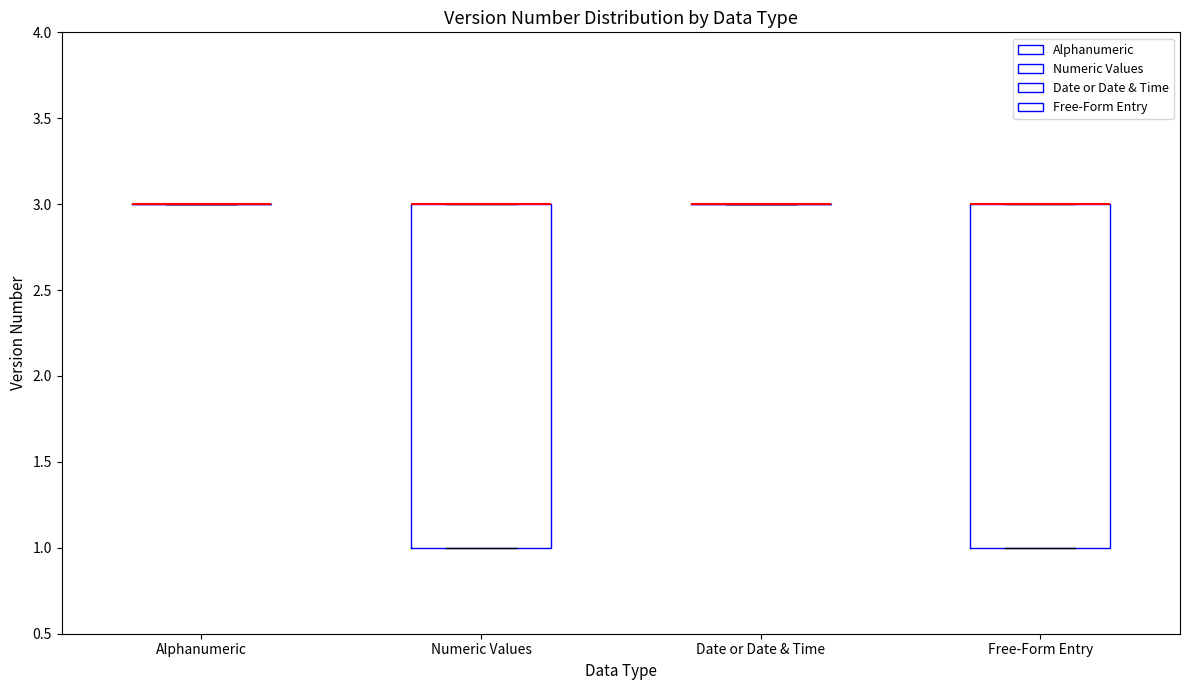

Reading left to right, read every box against the y-axis: the position of its median line, the range the box covers, and the ends of its whiskers. The values are not printed on the chart, so give them approximately, as read against the axis.

Alphanumeric: box collapsed to a line at 3, whiskers 3 to 3
Numeric Values: median 3 (drawn on the box's upper edge), box 1 to 3, whiskers 1 to 3
Date or Date & Time: box collapsed to a line at 3, whiskers 3 to 3
Free-Form Entry: median 3 (drawn on the box's upper edge), box 1 to 3, whiskers 1 to 3